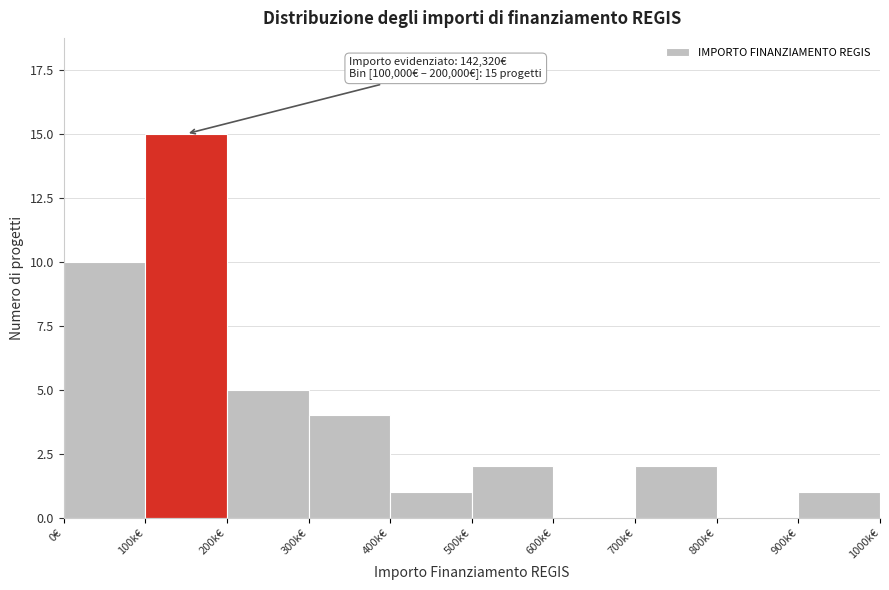

Reading left to right, transcribe all the data shown in this chart.

0€=10	100k€=15	200k€=5	300k€=4	400k€=1	500k€=2	600k€=0	700k€=2	800k€=0	900k€=1